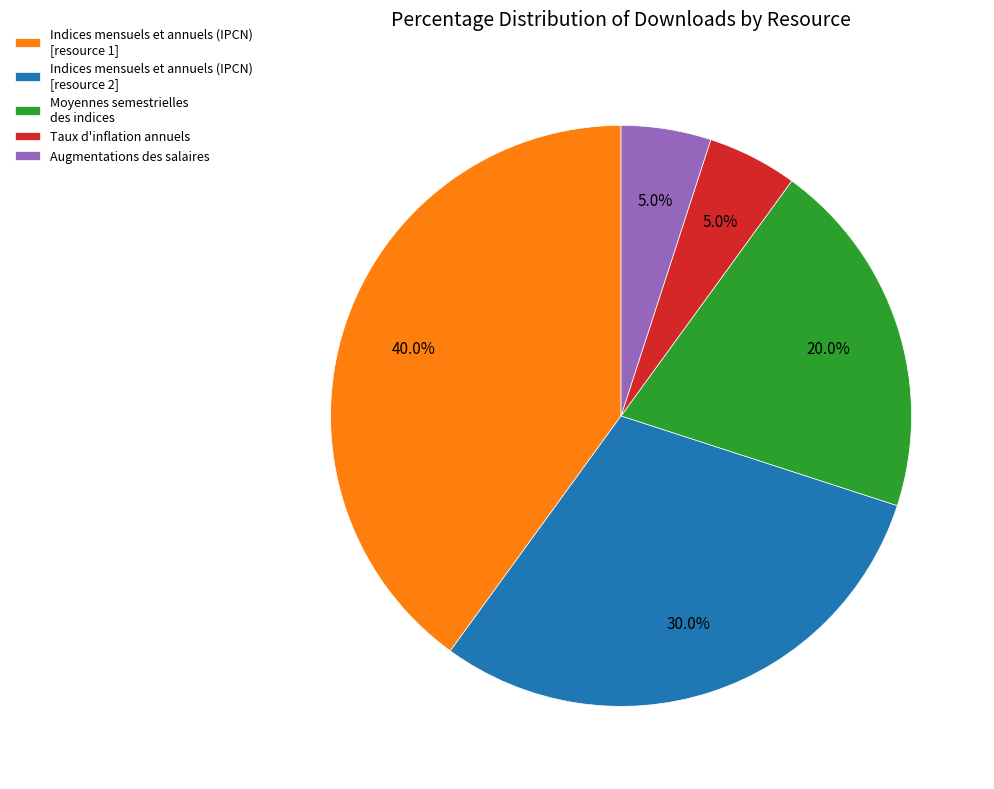

Which slice is the largest?

Indices mensuels et annuels (IPCN) [resource 1]